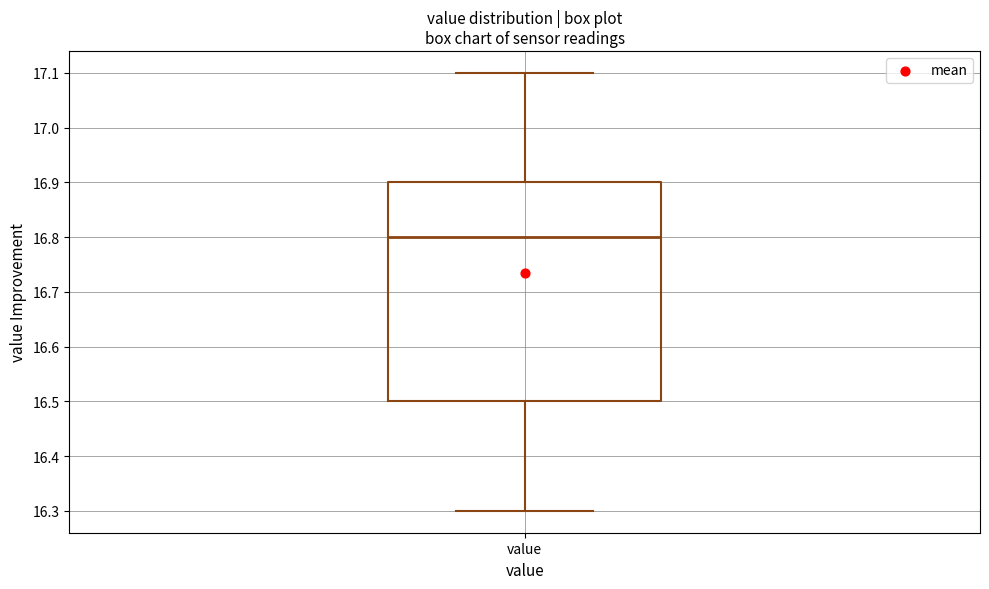

Read this box plot against the y-axis: the position of the median line, the range covered by the box, and the ends of both whiskers. The values are not printed on the chart, so give them approximately, as read against the axis.

median 16.8, box 16.5 to 16.9, whiskers 16.3 to 17.1